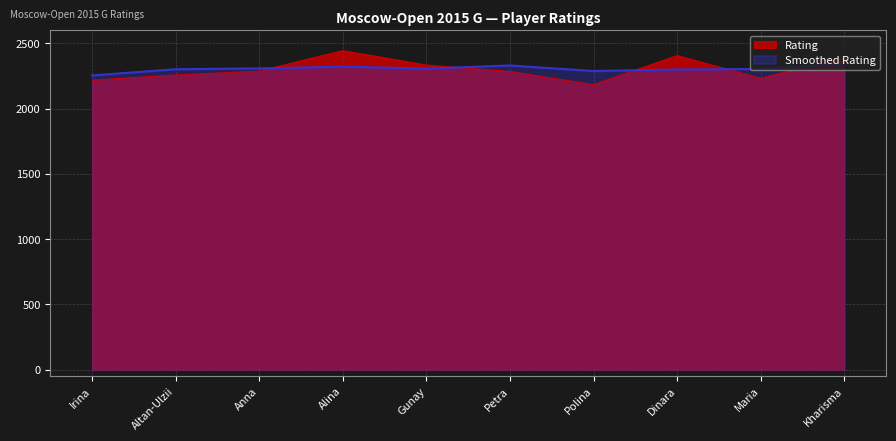

What value does the Smoothed Rating series have at Anna?

2308.4